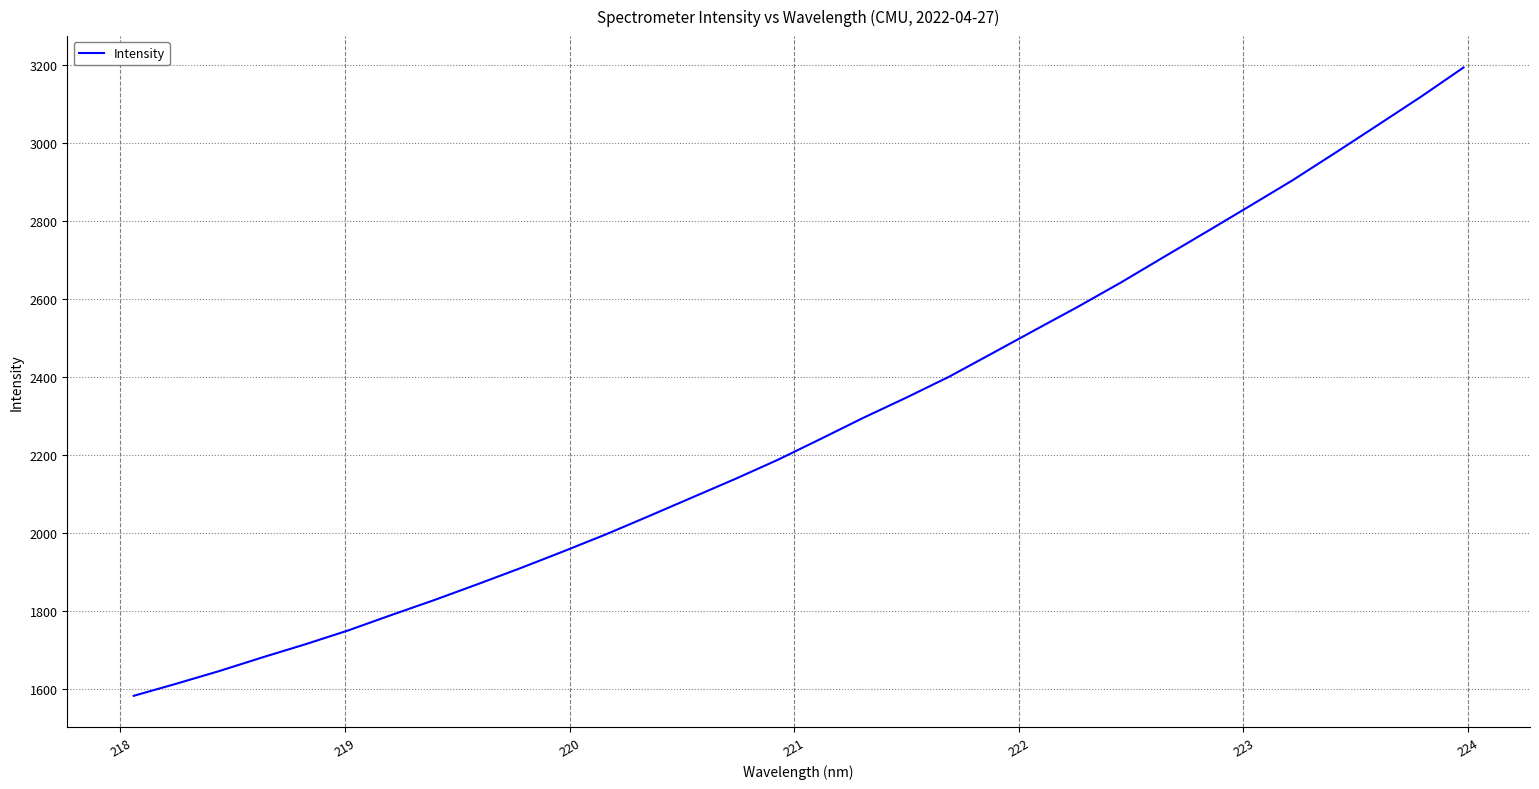

Reading left to right, transcribe all the data shown in this chart.

1582.1	1613.4	1645.9	1680.8	1714.4	1750.0	1789.3	1827.6	1868.0	1909.2	1952.1	1996.1	2042.8	2090.3	2137.6	2186.9	2240.6	2295.0	2346.6	2400.3	2460.0	2519.9	2579.5	2641.5	2706.8	2771.6	2837.2	2903.2	2973.9	3045.5	3117.6	3193.0